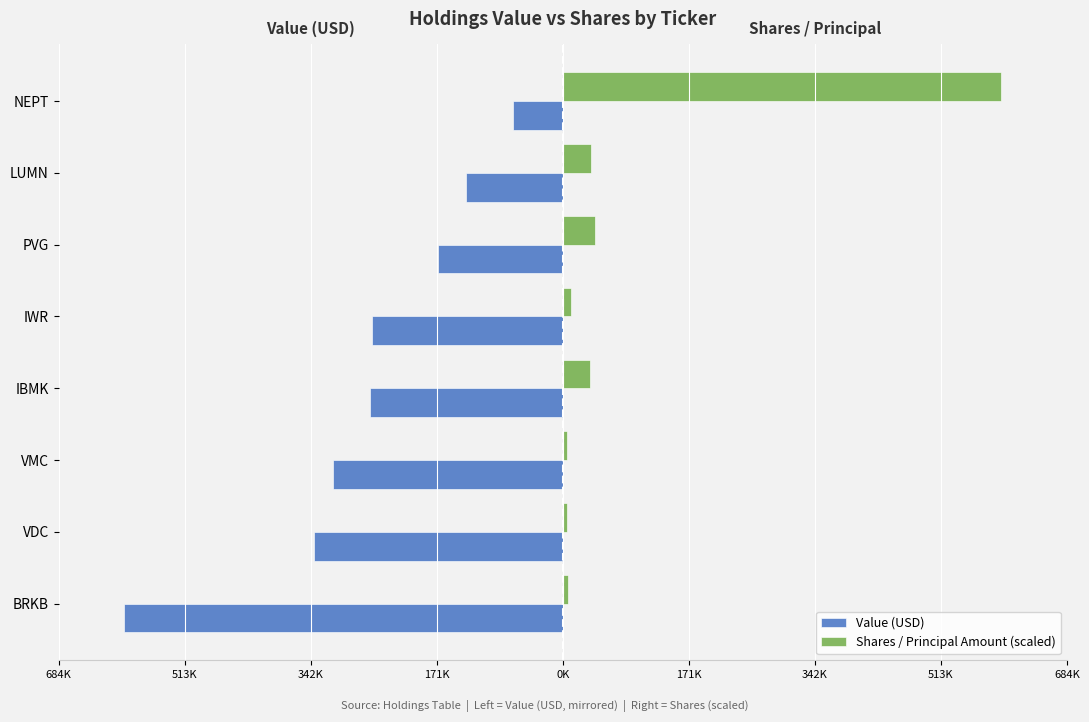

What is the difference between the maximum and minimum values in the Value (USD) series?

528000.0